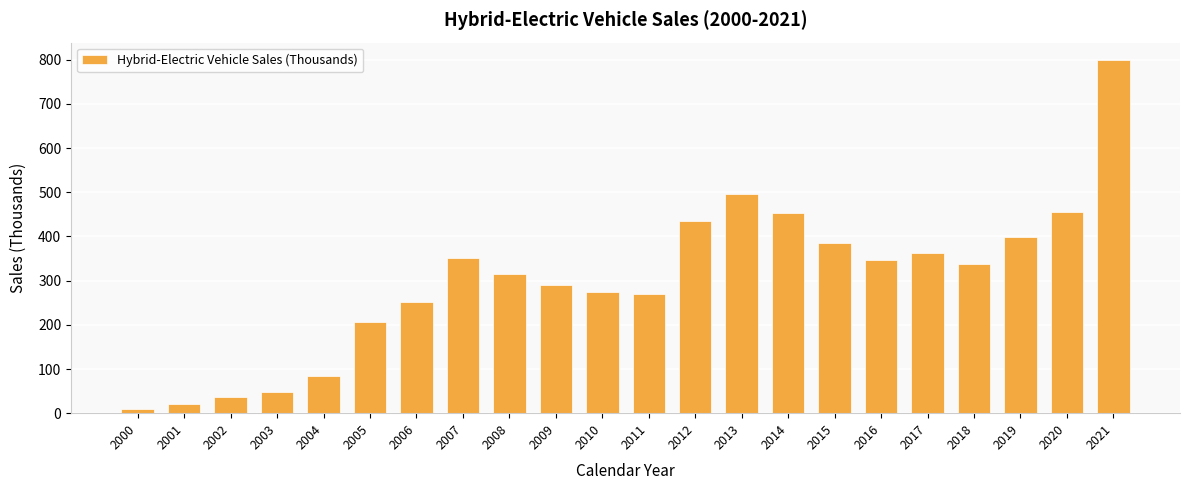

At which category does the chart reach its peak across all series?

2021